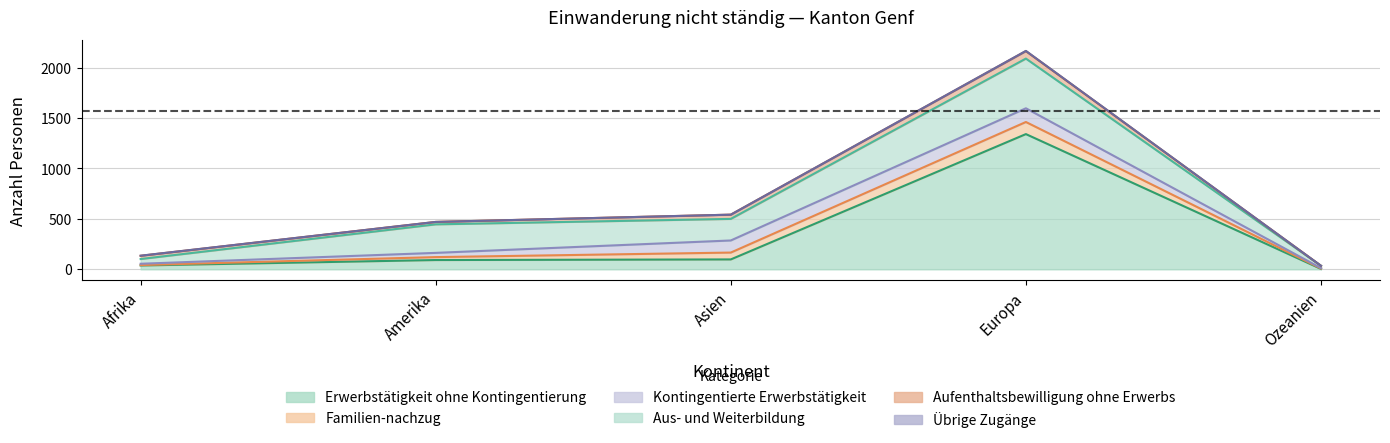

What is the spread (max minus min) of values at Ozeanien?

23